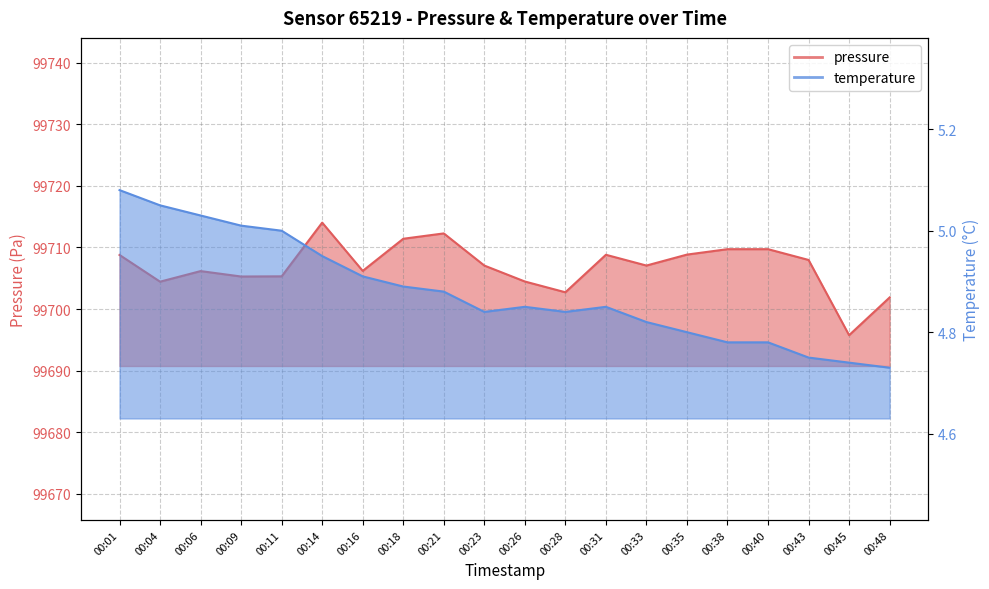

Read the pressure value at 00:38.

99709.7